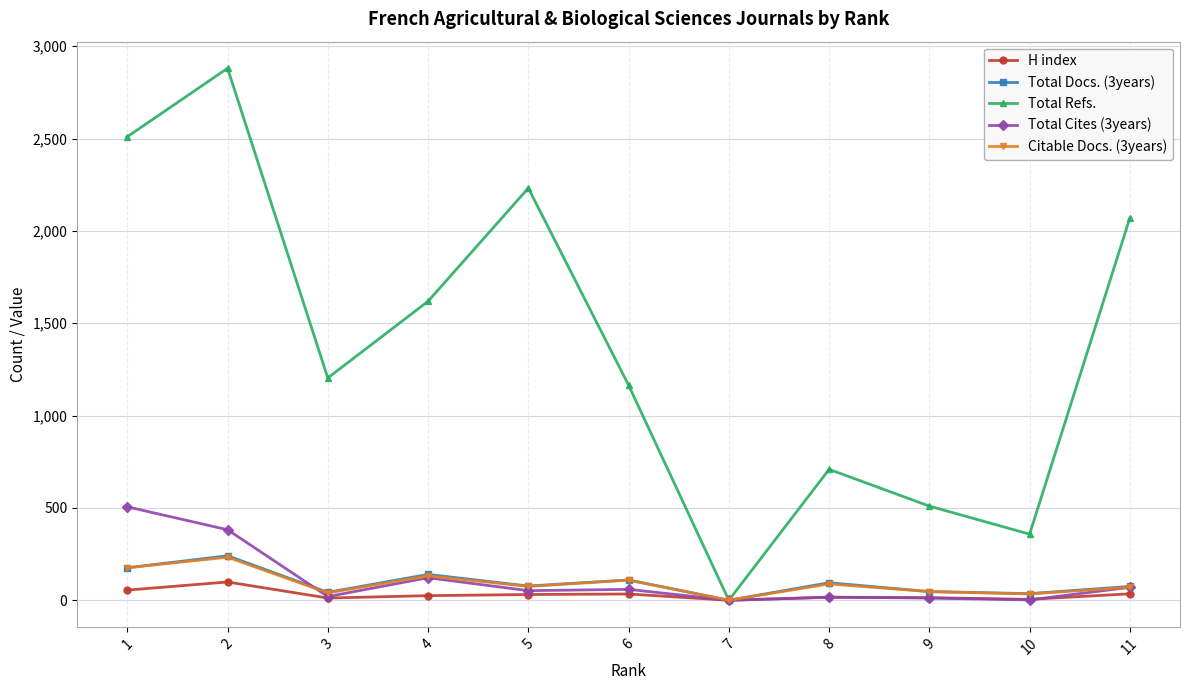

How many lines are shown in the chart?

5